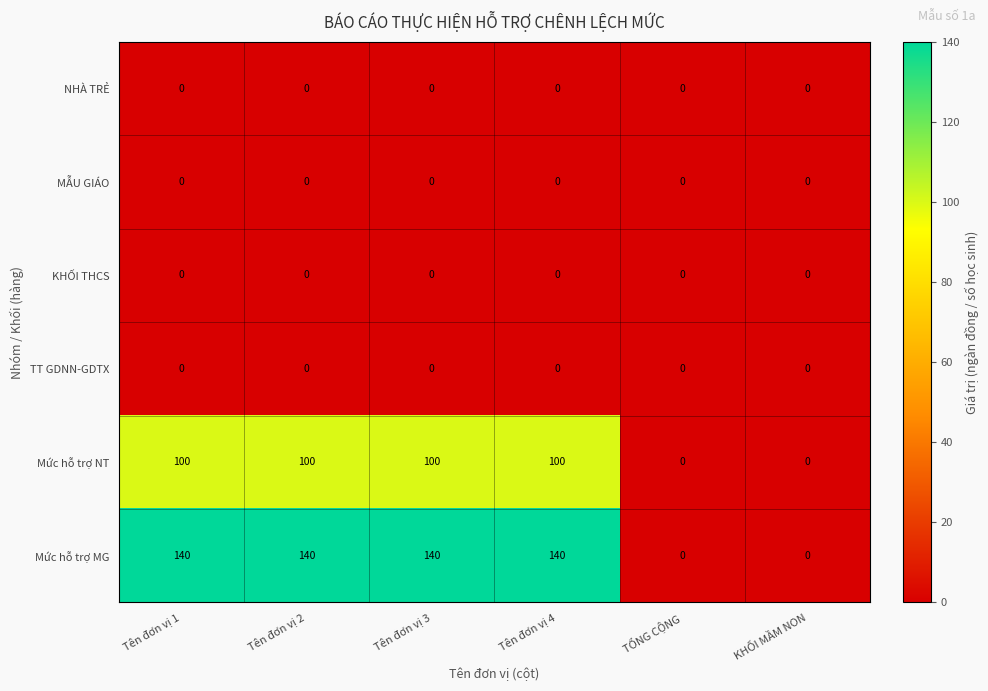

Which series has the widest spread of values?

Mức hỗ trợ MG